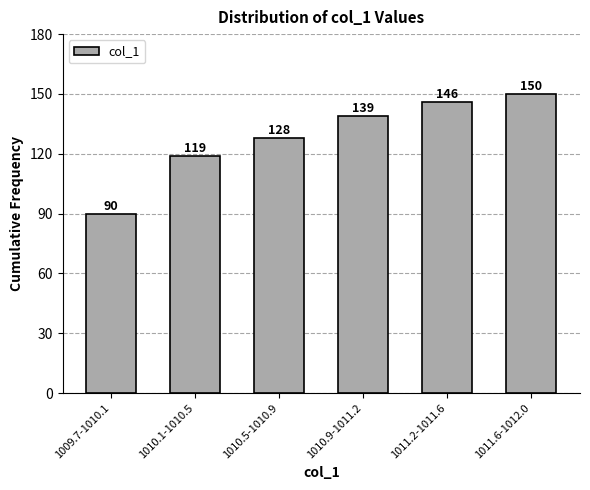

Reading left to right, extract all data points from this chart.

90	119	128	139	146	150